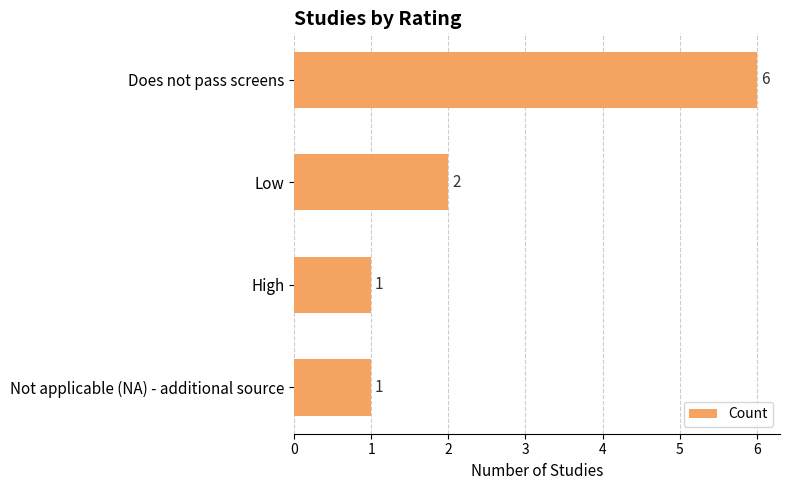

What is the maximum value shown in the chart?

6